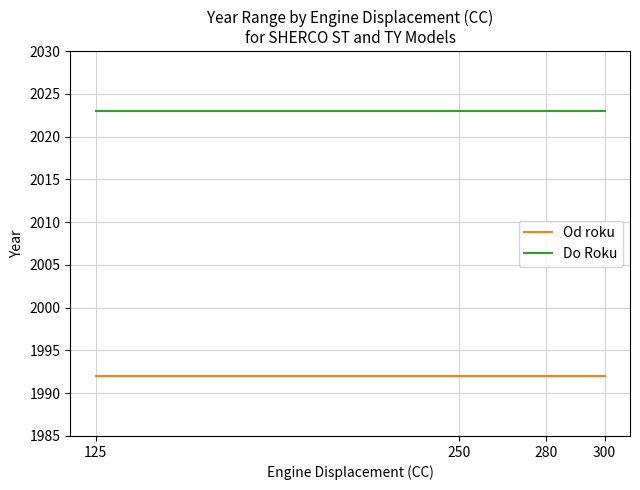

What is the sum of all Od roku values?

7968